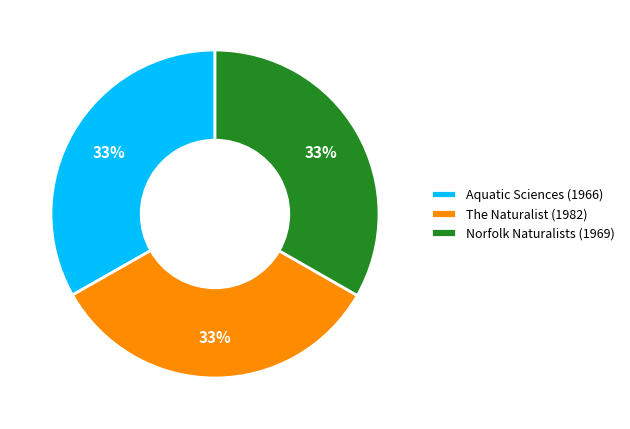

True or false: The Naturalist (1982) accounts for 33% of the total.

True